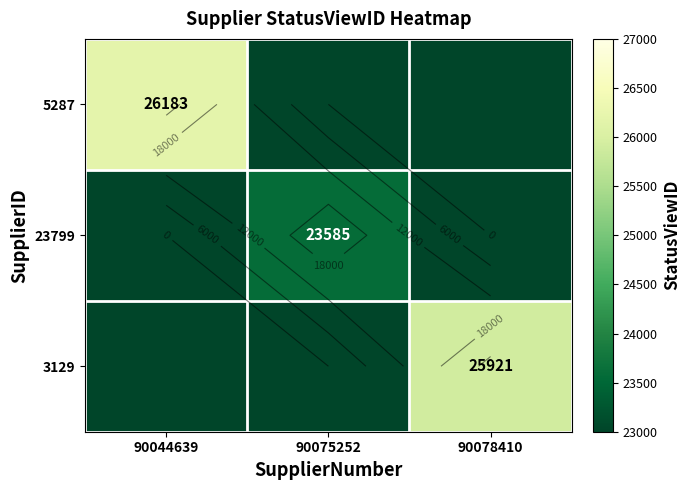

Is it true that 5287 equals 15736 at 90078410?

False